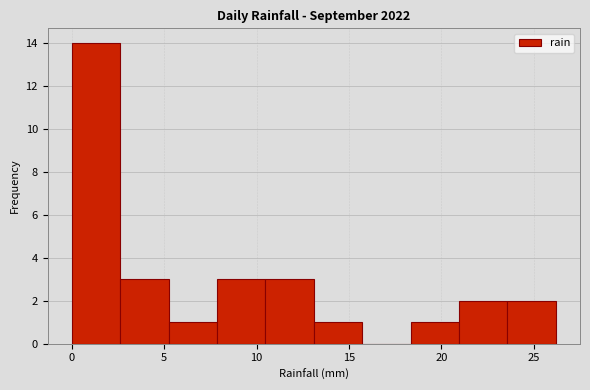

Reading left to right, transcribe this chart: for each bar, give the range it covers on the x-axis and its height. Neither the bar edges nor the heights are printed on the chart, so give them approximately, as read against the axes.

0.0 to 2.5: 14
2.5 to 5.0: 3
5.0 to 8.0: 1
8.0 to 10.5: 3
10.5 to 13.0: 3
13.0 to 15.5: 1
15.5 to 18.5: 0
18.5 to 21.0: 1
21.0 to 23.5: 2
23.5 to 26.0: 2